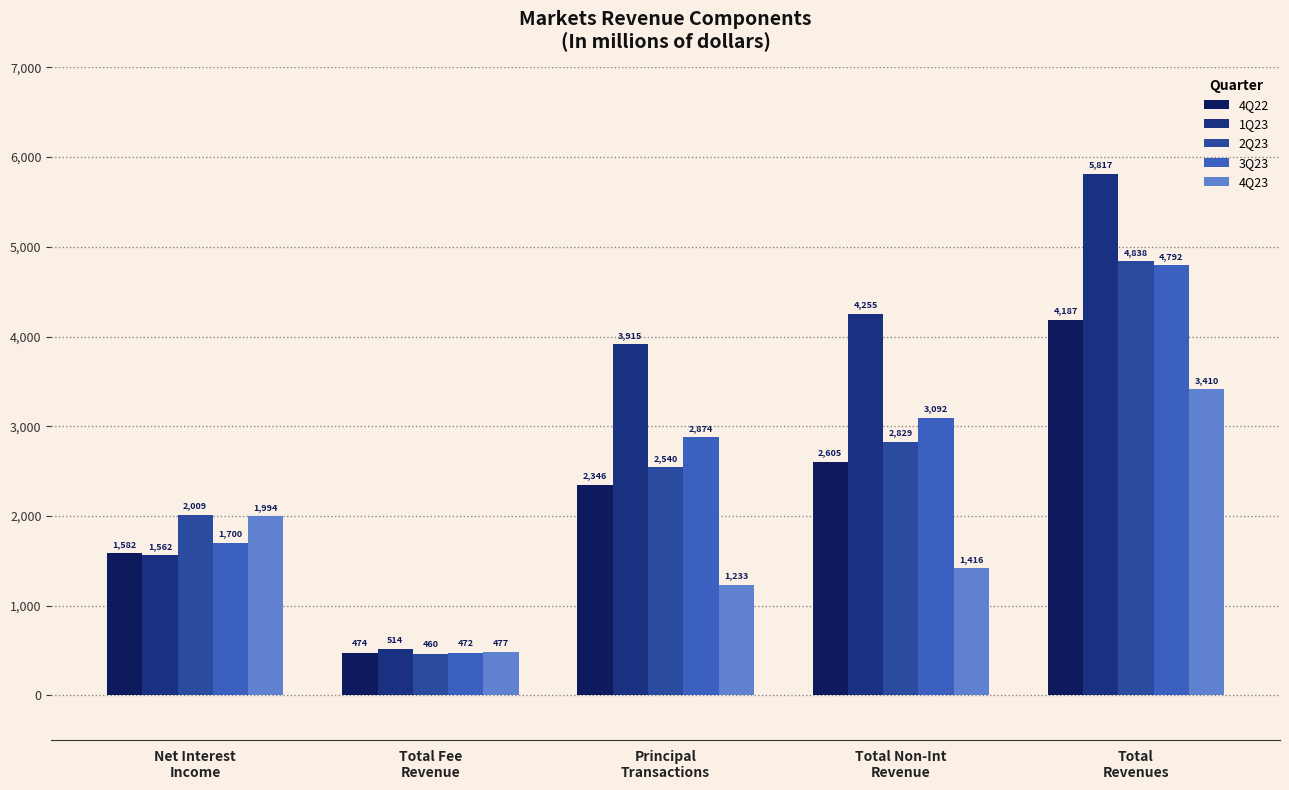

Is it true that 1Q23 equals 4255 at Total Non-Int
Revenue?

True